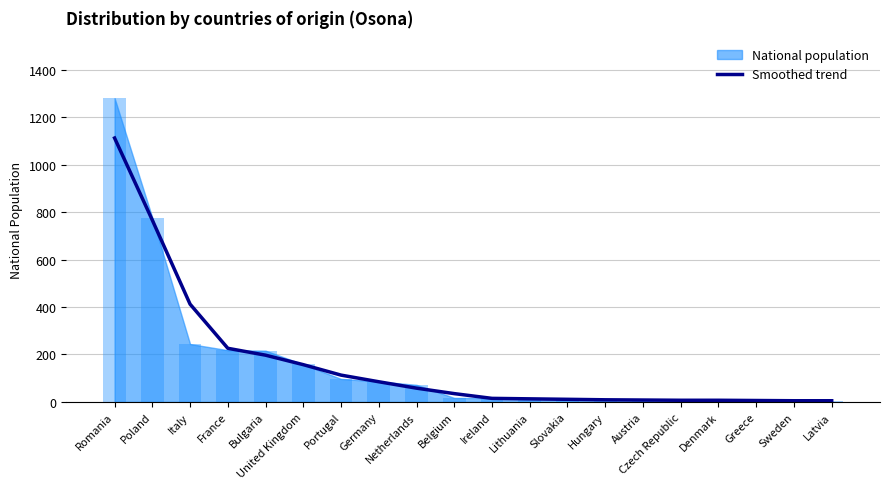

What is the sum of the values at Hungary and Poland?

775